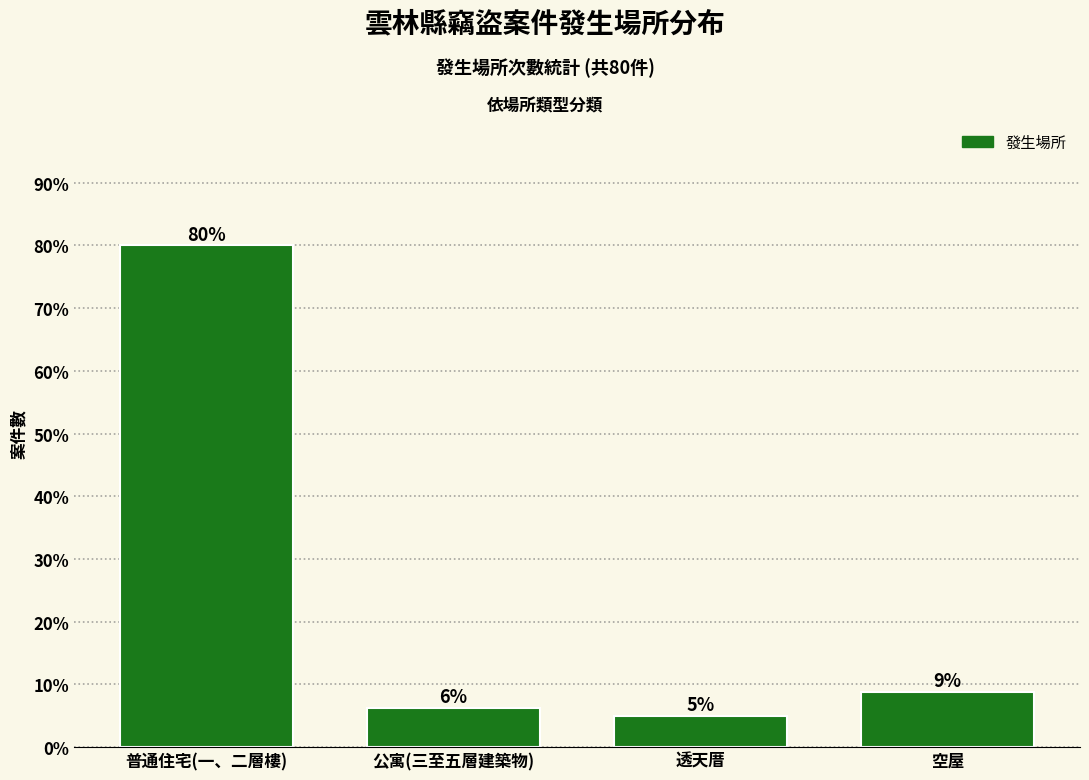

Which has a higher value, 公寓(三至五層建築物) or 空屋?

空屋